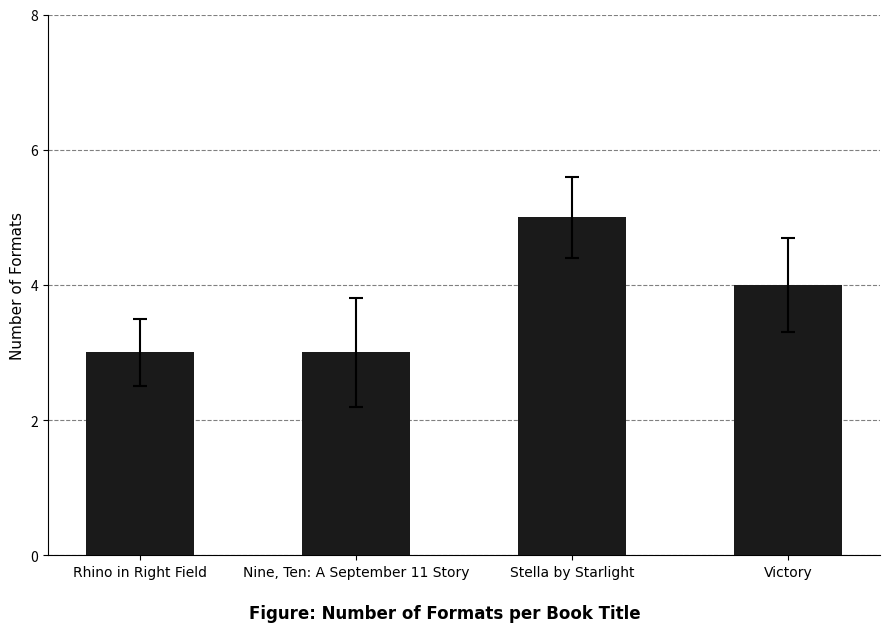

The chart shows a value of 3 at Rhino in Right Field. True or false?

True